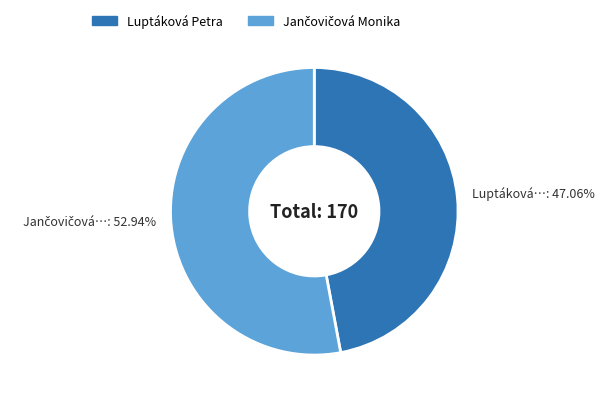

What is the smallest slice in the pie chart?

Luptáková Petra